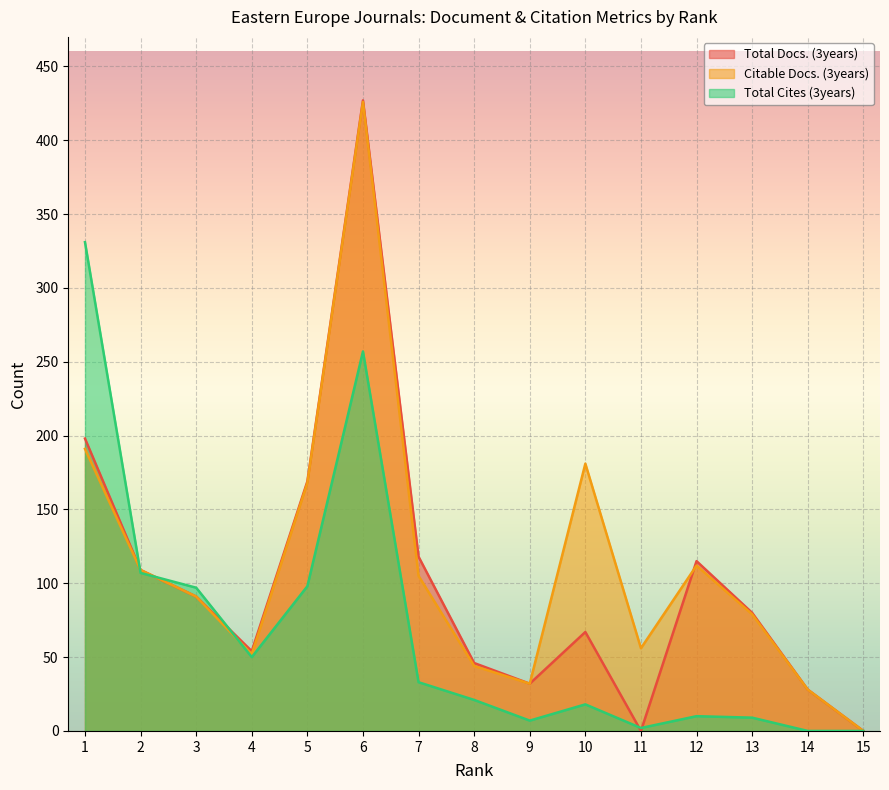

Which series has the largest total across all categories?

Citable Docs. (3years)